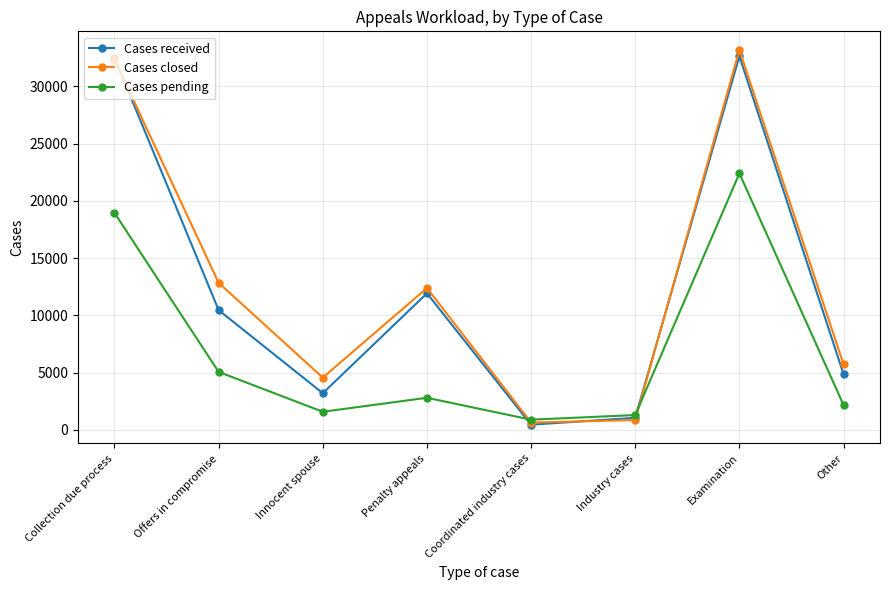

Rank the series by their maximum value, from highest to lowest.

Cases closed, Cases received, Cases pending